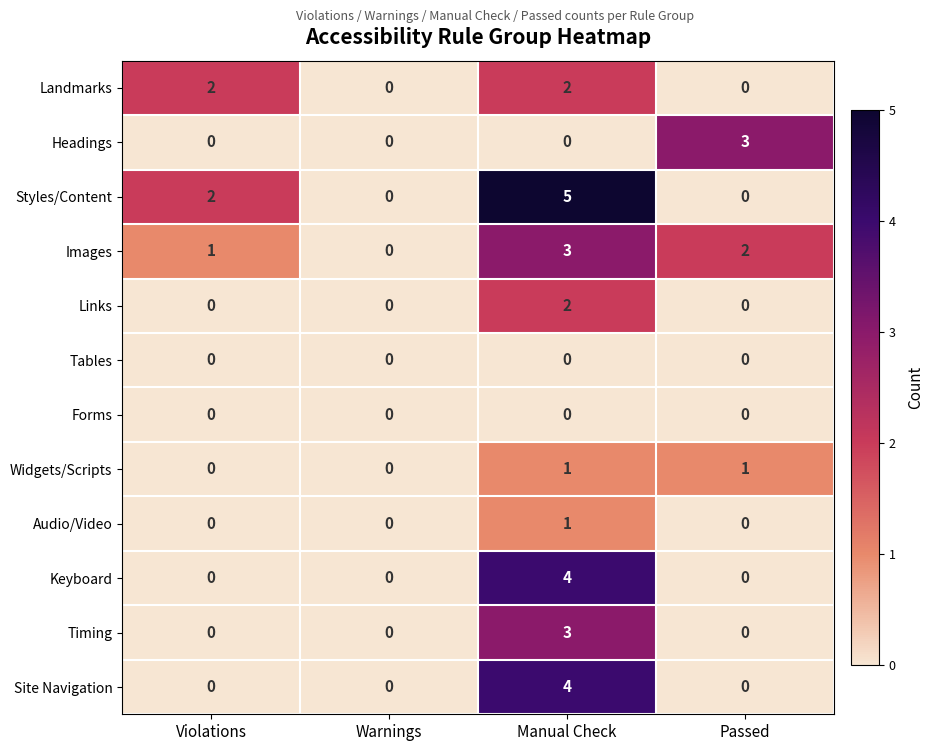

Which series has the largest total across all categories?

Styles/Content